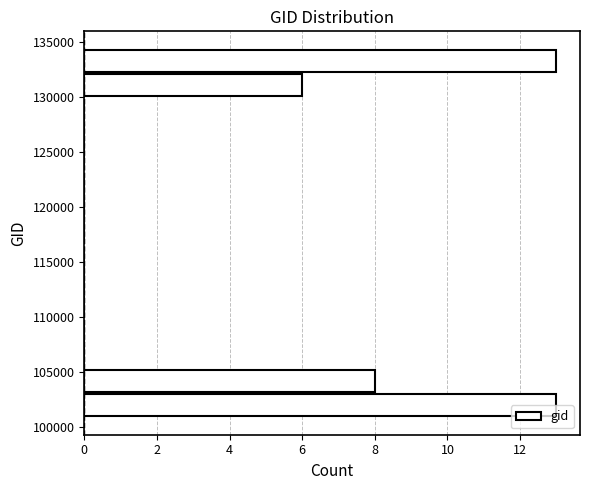

Reading bottom to top, list every bar in this chart as the range it spans on the y-axis followed by its length. Neither the bar edges nor the lengths are printed on the chart, so give them approximately, as read against the axes.

101000 to 103000: 13
103000 to 105500: 8
105500 to 107500: 0
107500 to 110000: 0
110000 to 112000: 0
112000 to 114500: 0
114500 to 116500: 0
116500 to 119000: 0
119000 to 121000: 0
121000 to 123500: 0
123500 to 125500: 0
125500 to 128000: 0
128000 to 130000: 0
130000 to 132500: 6
132500 to 134500: 13